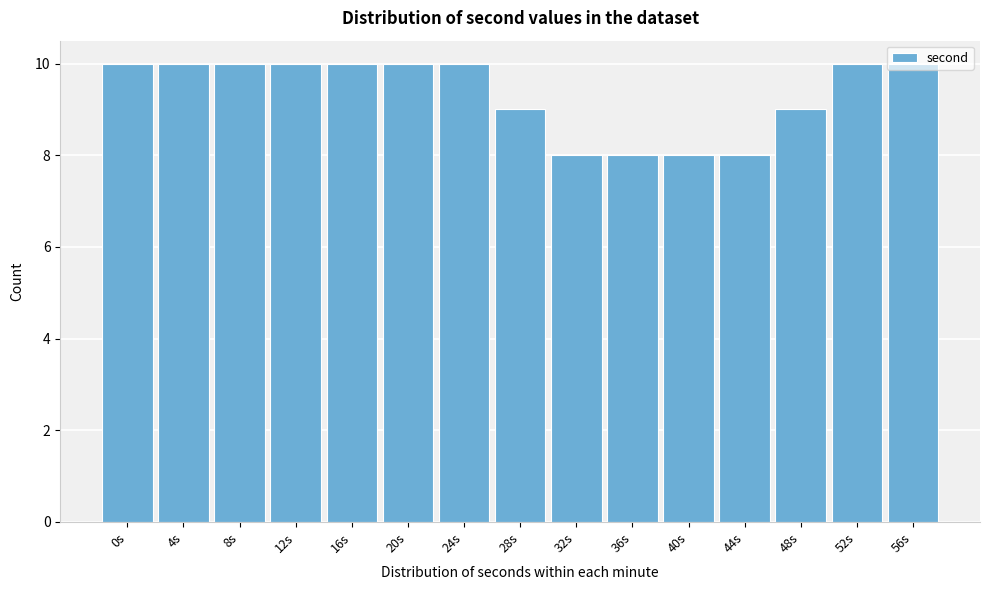

Approximately how many times larger is the value at 16s compared to 52s?

1.0